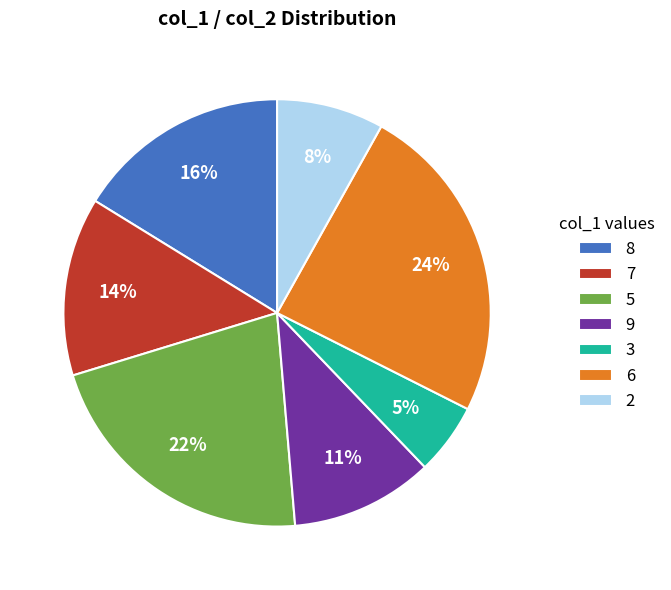

Which has a higher value, 8 or 5?

5